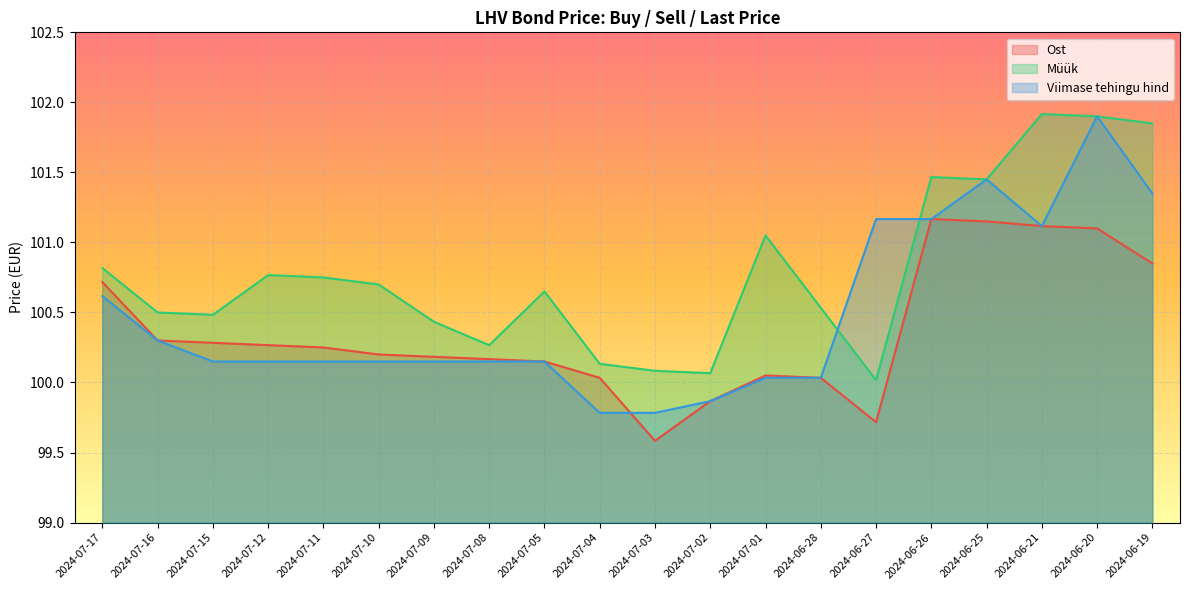

Between 2024-06-21 and 2024-06-20, which series saw the biggest shift?

Viimase tehingu hind